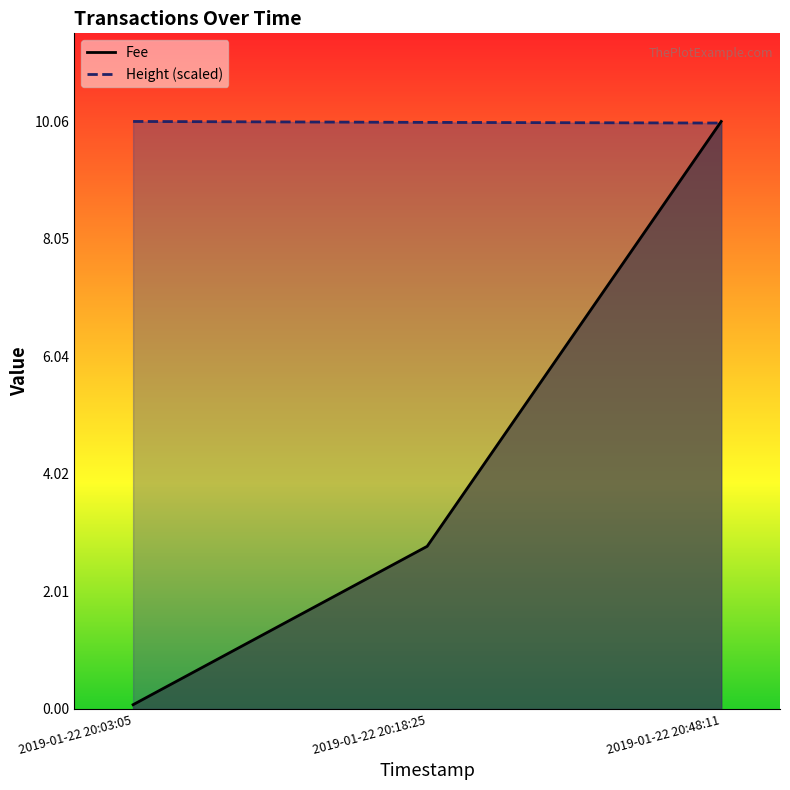

Reading left to right, what are all the values shown in this chart?

Fee: 0.1	2.8	10.1
Height: 10.1	10.0	10.0